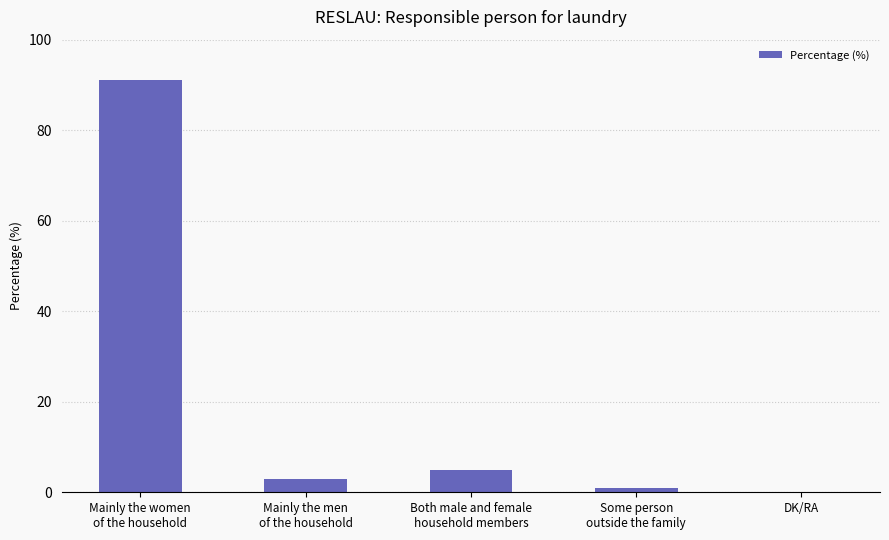

The value at DK/RA is 0. True or false?

True